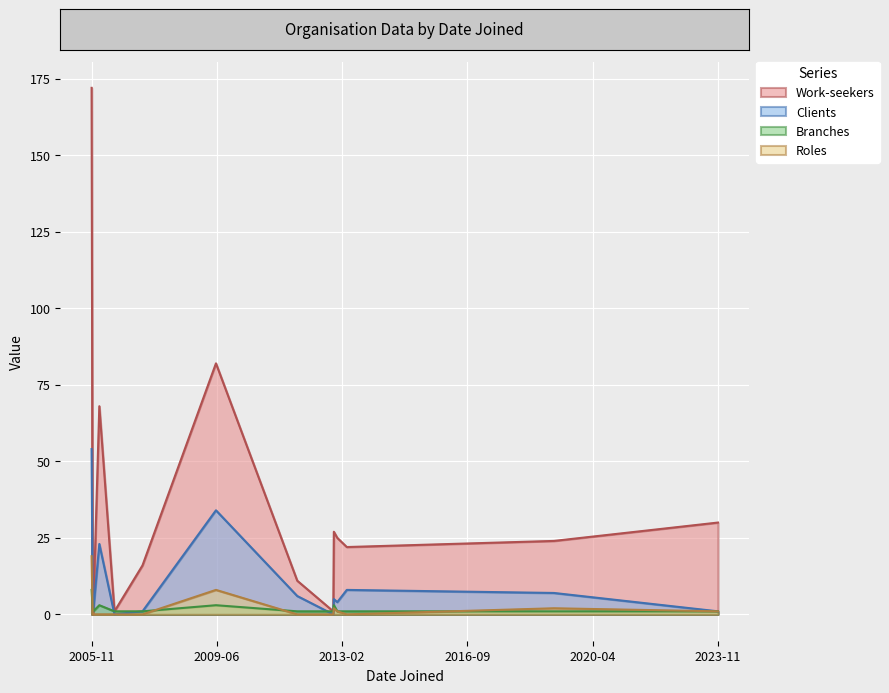

After their last crossing, which series has the higher values: Clients or Work-seekers?

Work-seekers